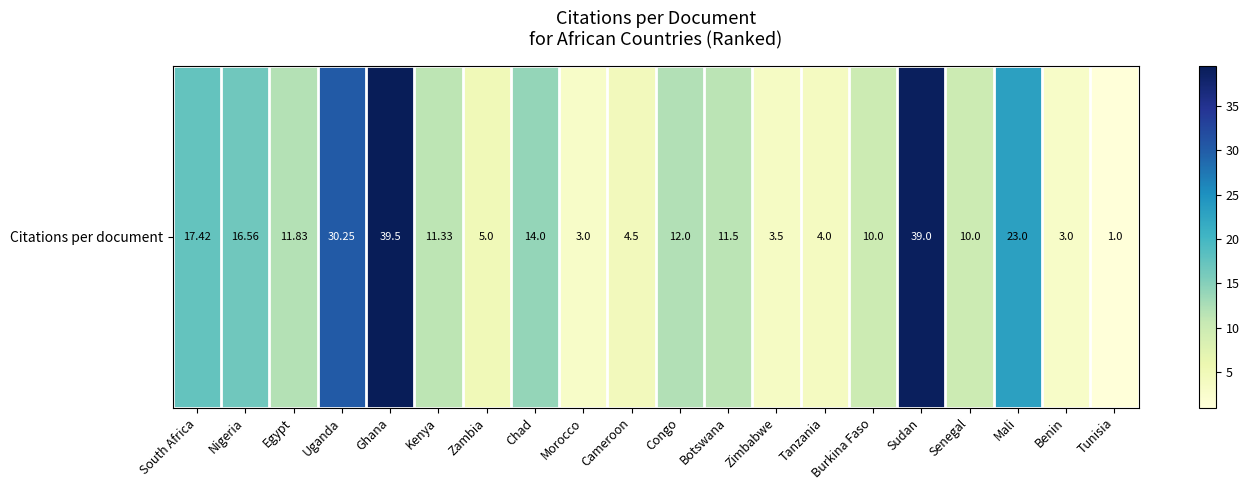

List the labels in order of value, largest first.

Ghana, Sudan, Uganda, Mali, South Africa, Nigeria, Chad, Congo, Egypt, Botswana, Kenya, Burkina Faso, Senegal, Zambia, Cameroon, Tanzania, Zimbabwe, Morocco, Benin, Tunisia